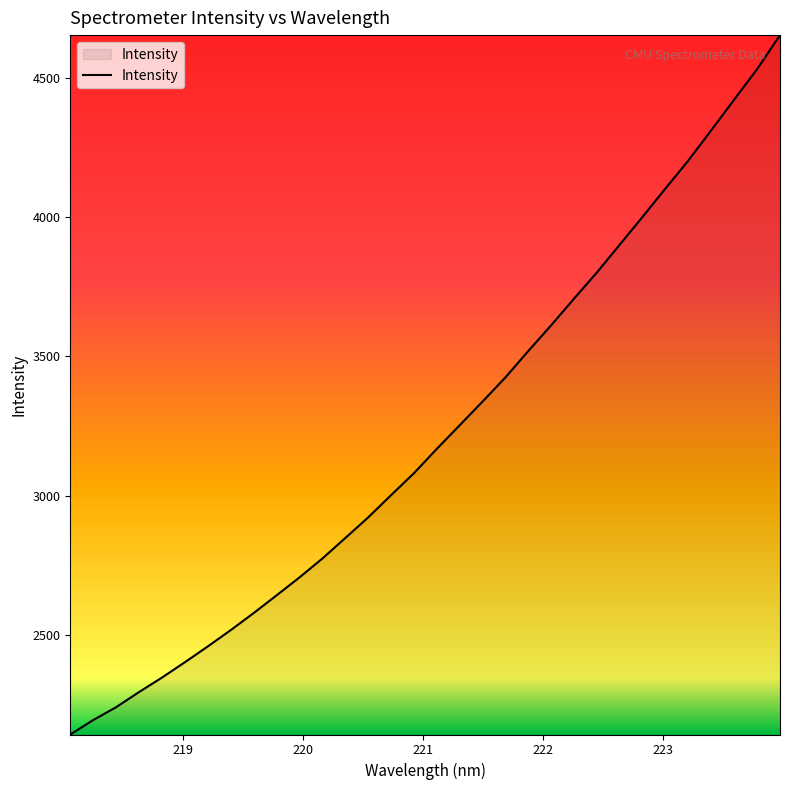

What is the maximum value shown in the chart?

4653.5